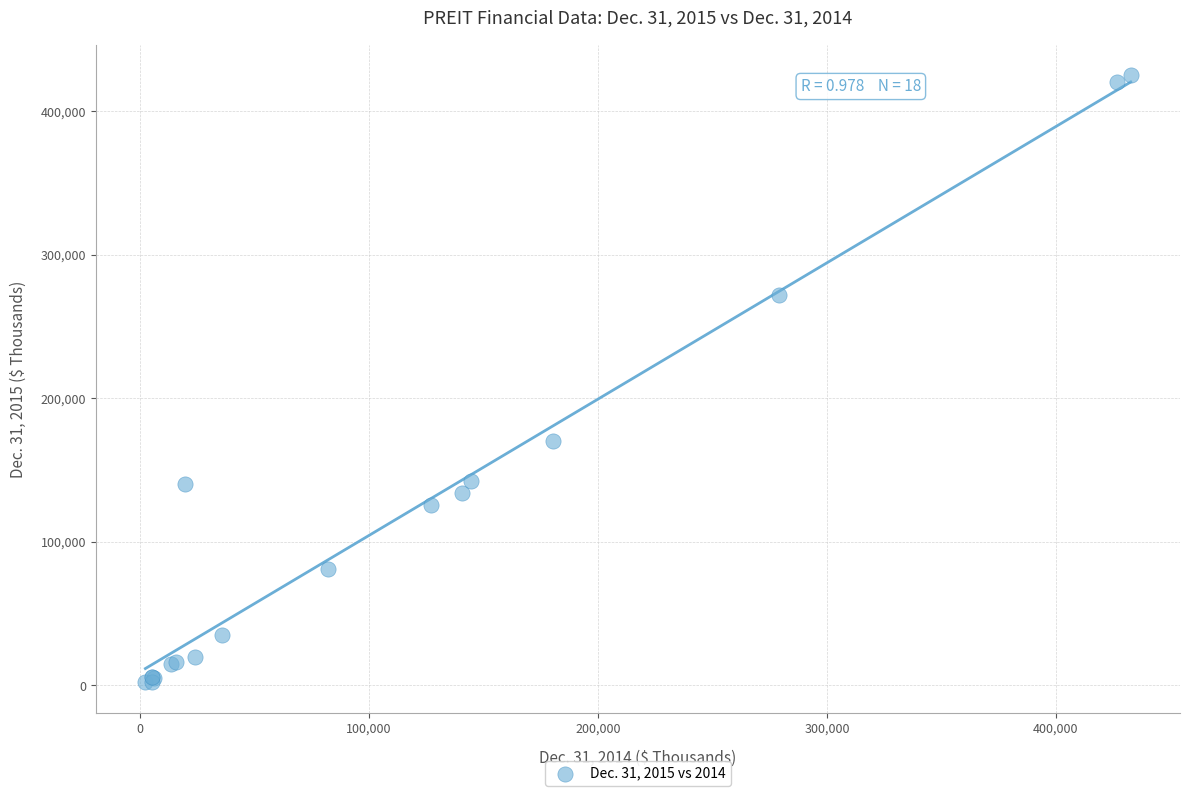

What Y value in the scatter plot is closest to 213712?

170047